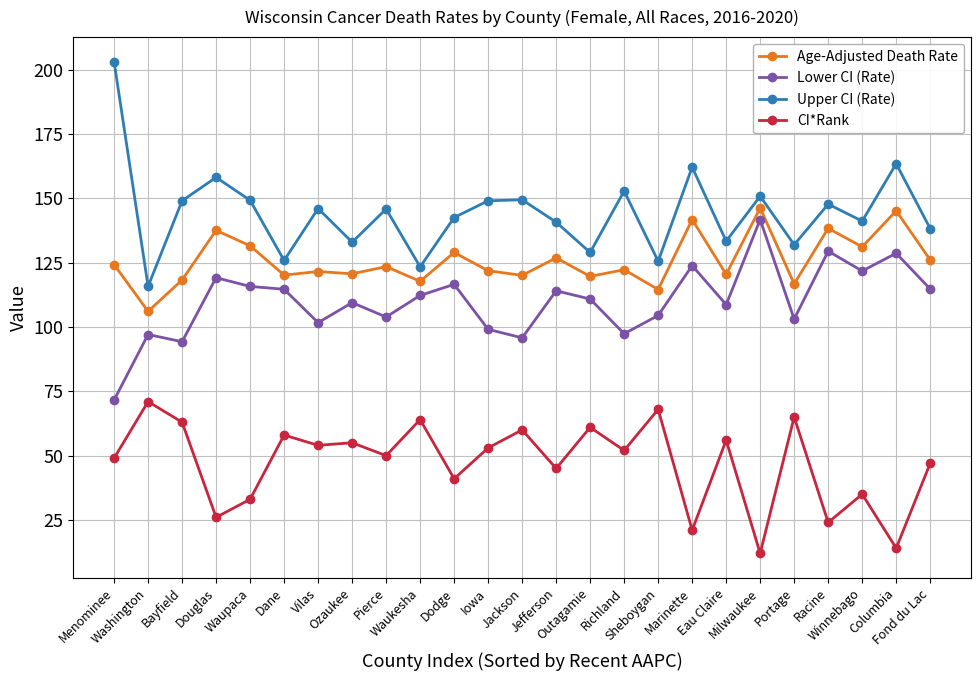

What is the maximum value for Age-Adjusted Death Rate?

146.3